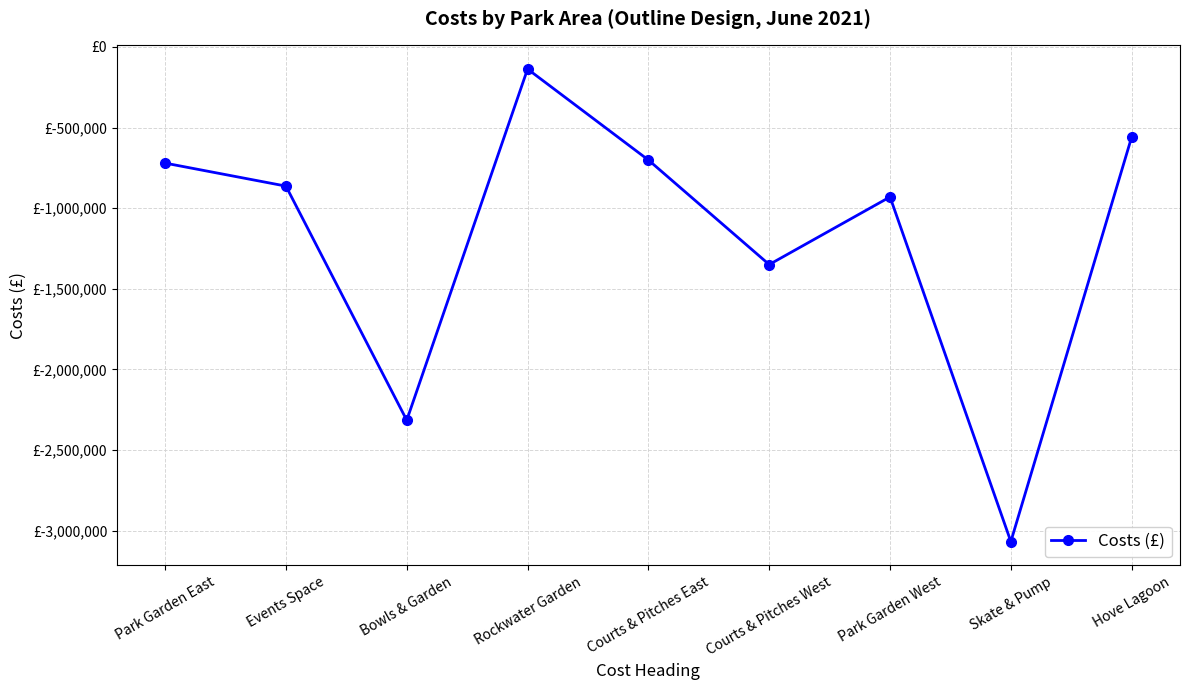

Rank the categories by value from highest to lowest.

Rockwater Garden, Hove Lagoon, Courts & Pitches East, Park Garden East, Events Space, Park Garden West, Courts & Pitches West, Bowls & Garden, Skate & Pump